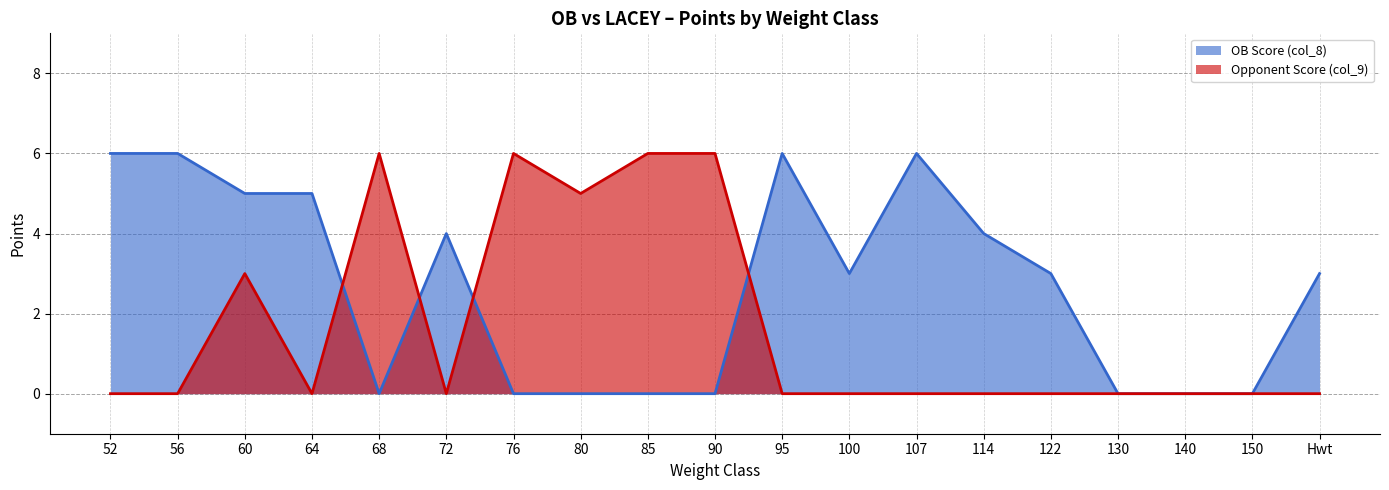

Where do Opponent Score (col_9) and OB Score (col_8) first cross each other?

64 and 68